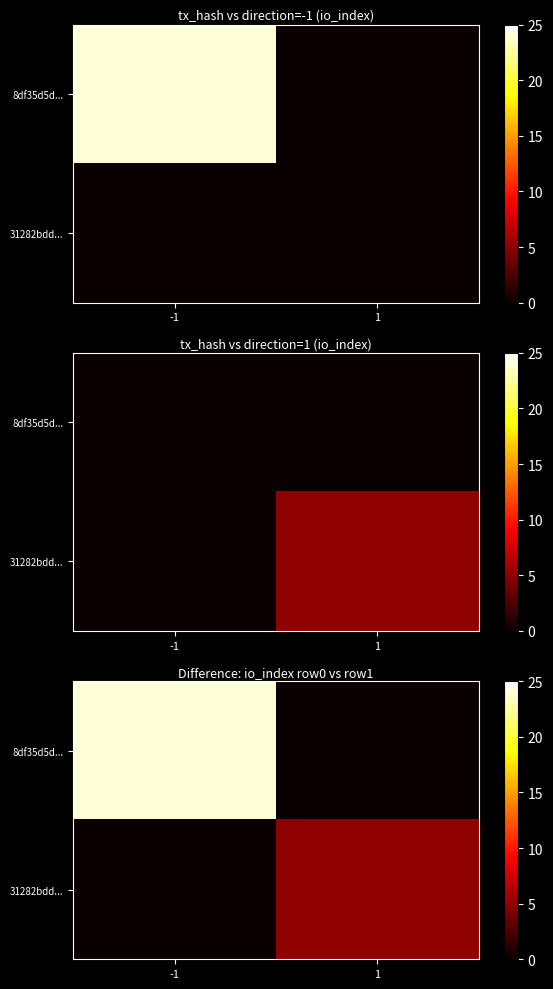

What is the maximum value shown in the chart?

24